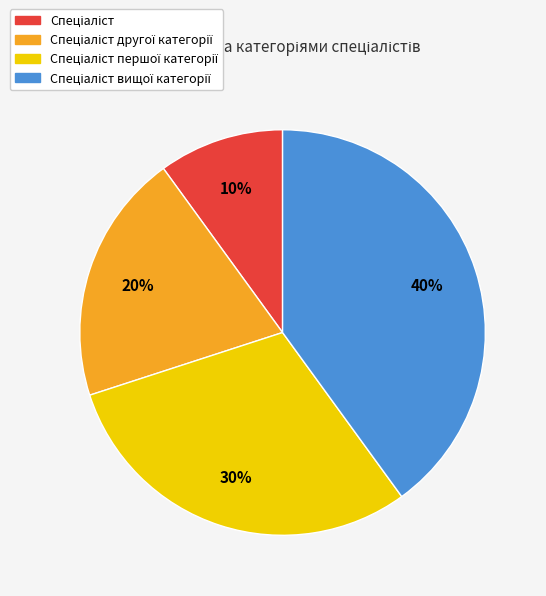

To the nearest percent, what is the difference between the largest and smallest slice percentages?

30%